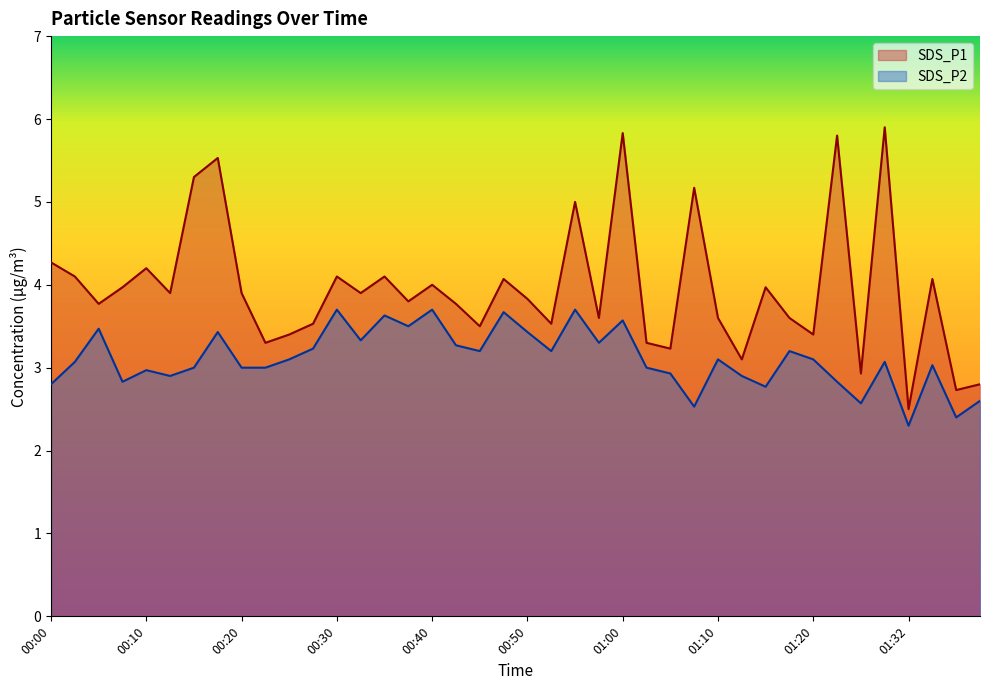

What is the approximate value of SDS_P2 at 00:47?

3.7